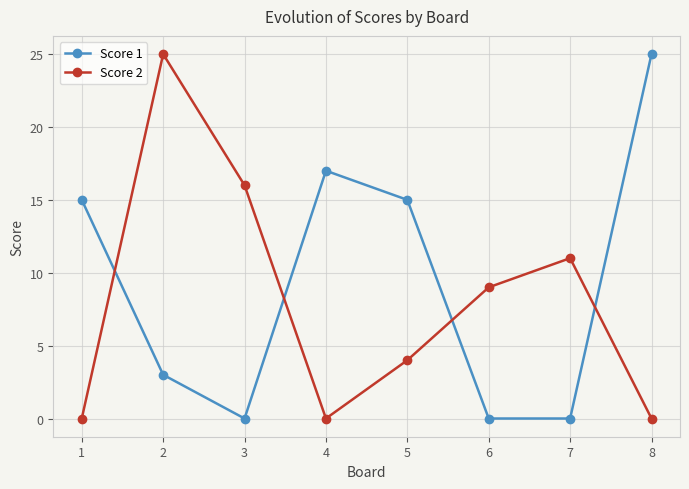

What is the total value across all series at 8?

25